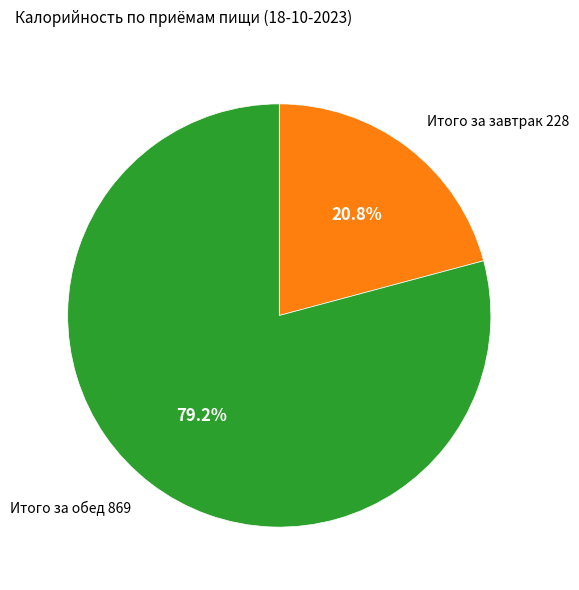

How many slices are in this pie chart?

2